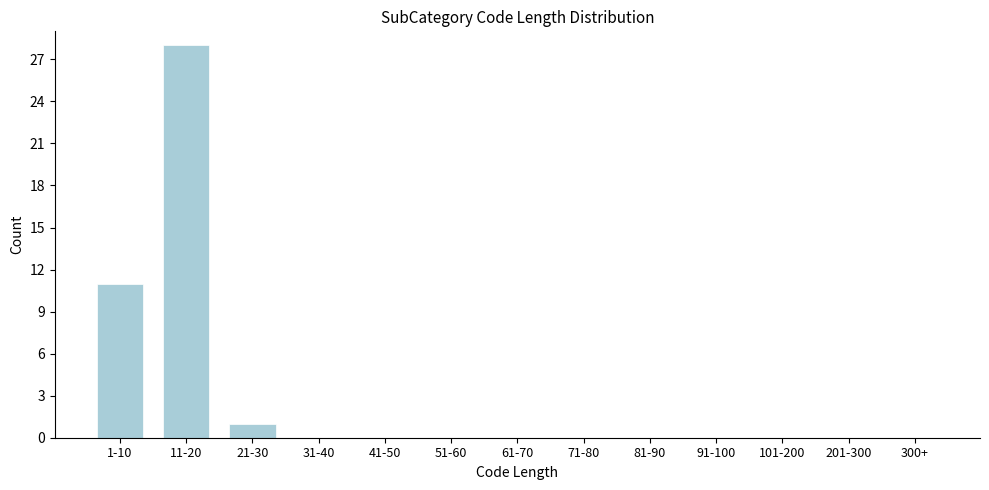

Reading left to right, extract all data points from this chart.

1-10=11	11-20=28	21-30=1	31-40=0	41-50=0	51-60=0	61-70=0	71-80=0	81-90=0	91-100=0	101-200=0	201-300=0	300+=0